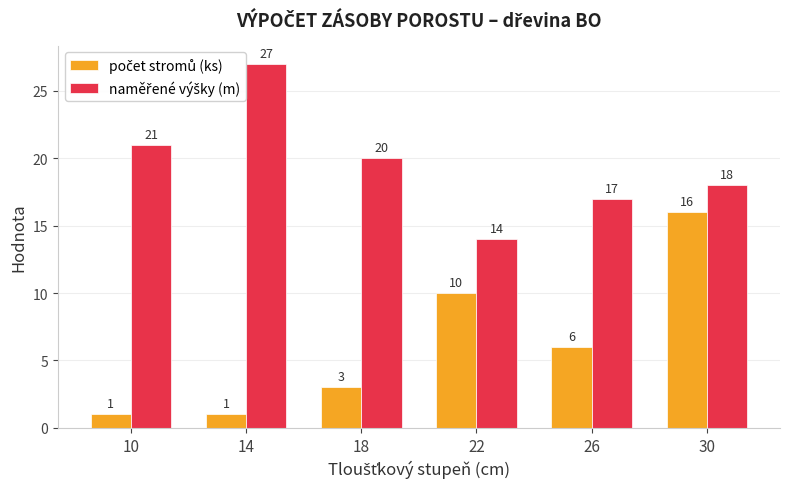

What is the total value across all series at 26?

23